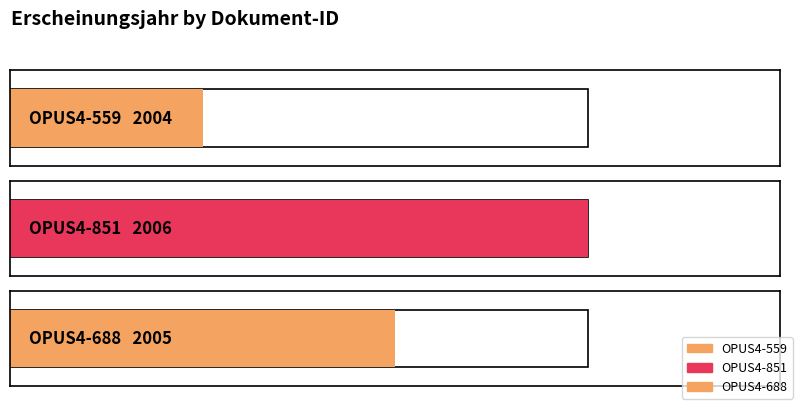

Reading left to right, transcribe all the data shown in this chart.

OPUS4-559=2004	OPUS4-851=2006	OPUS4-688=2005